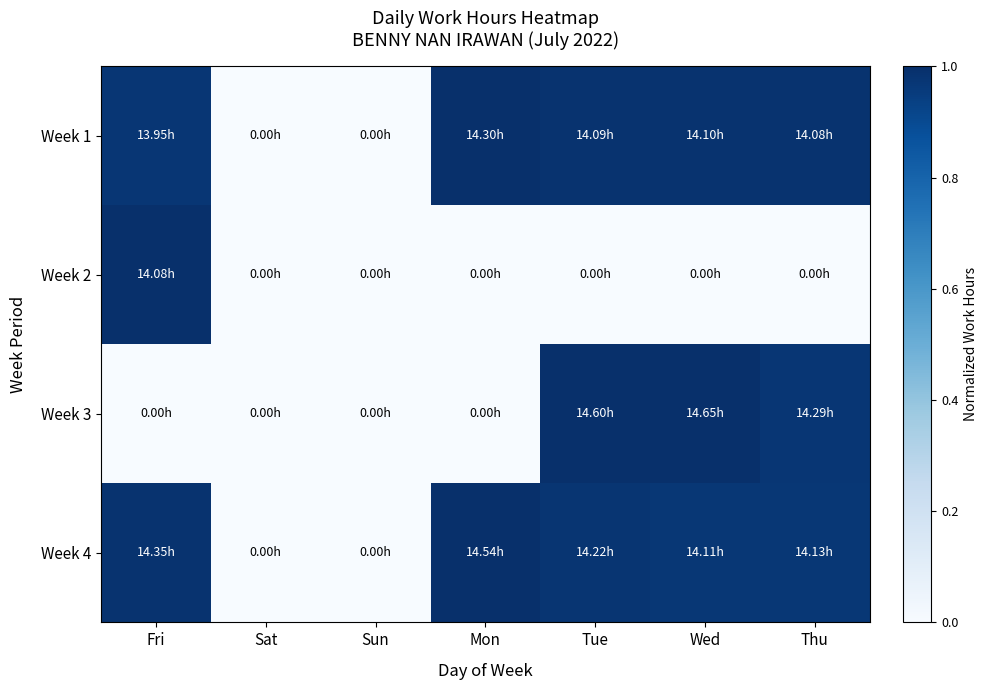

At Sun, list the series in order from largest to smallest.

Week 1, Week 2, Week 3, Week 4